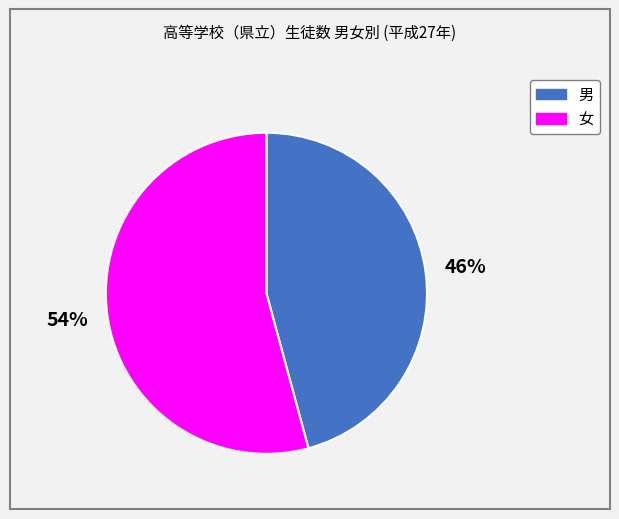

Rank the categories by value from lowest to highest.

男, 女